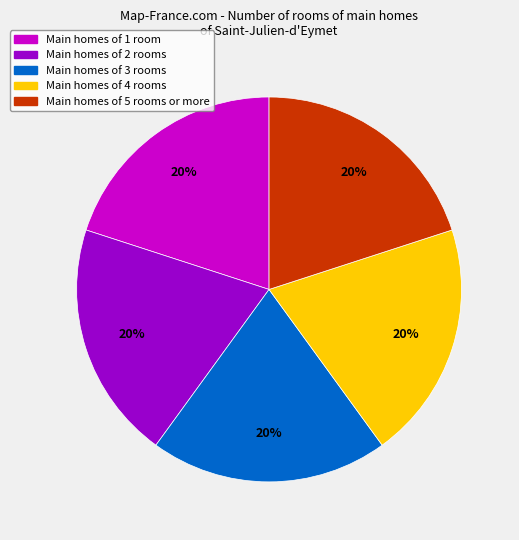

To the nearest percent, what is the average slice percentage?

20%